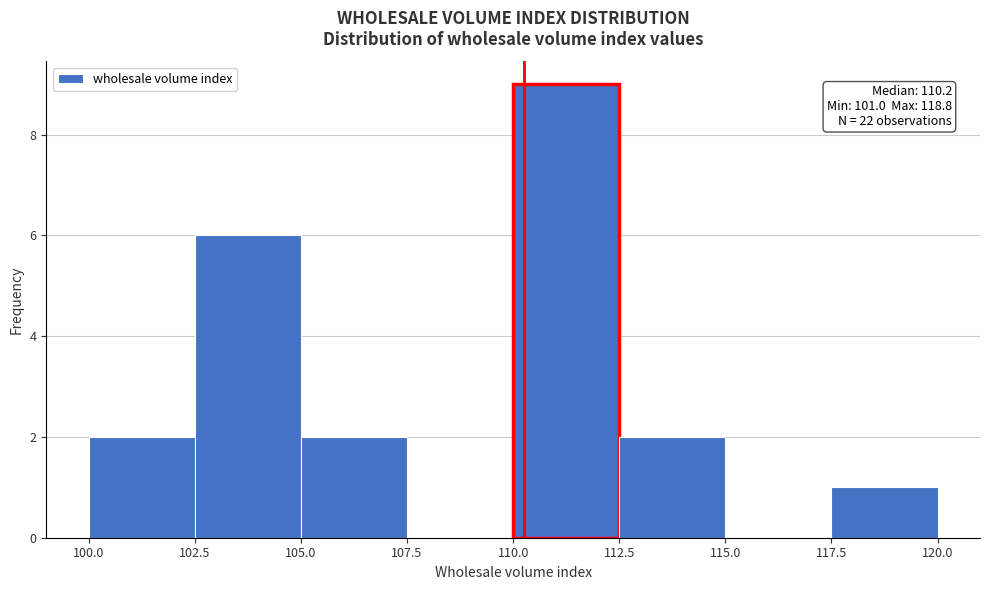

Over which range of the x-axis is the bar tallest?

110.0 to 112.5